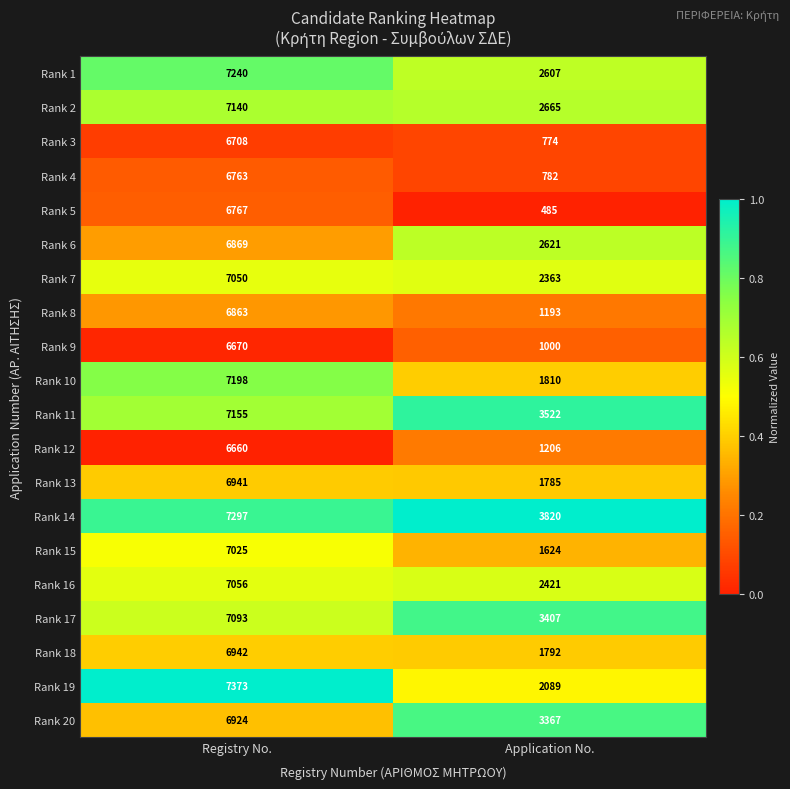

What is the lowest value of the Rank 11 series?

3522